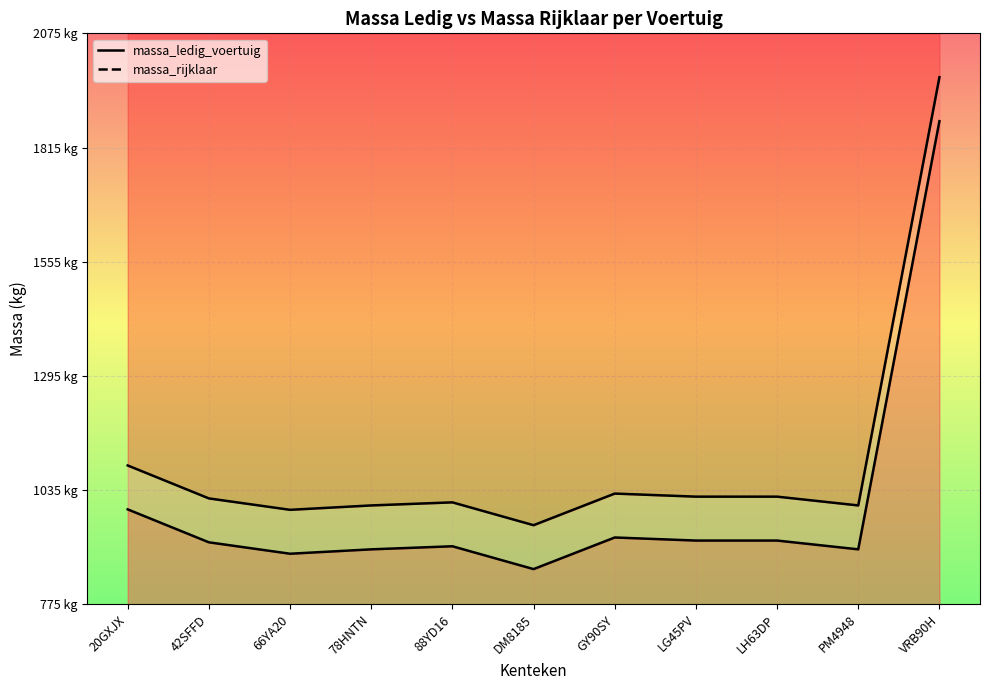

What is the difference between the highest and lowest values at PM4948?

100